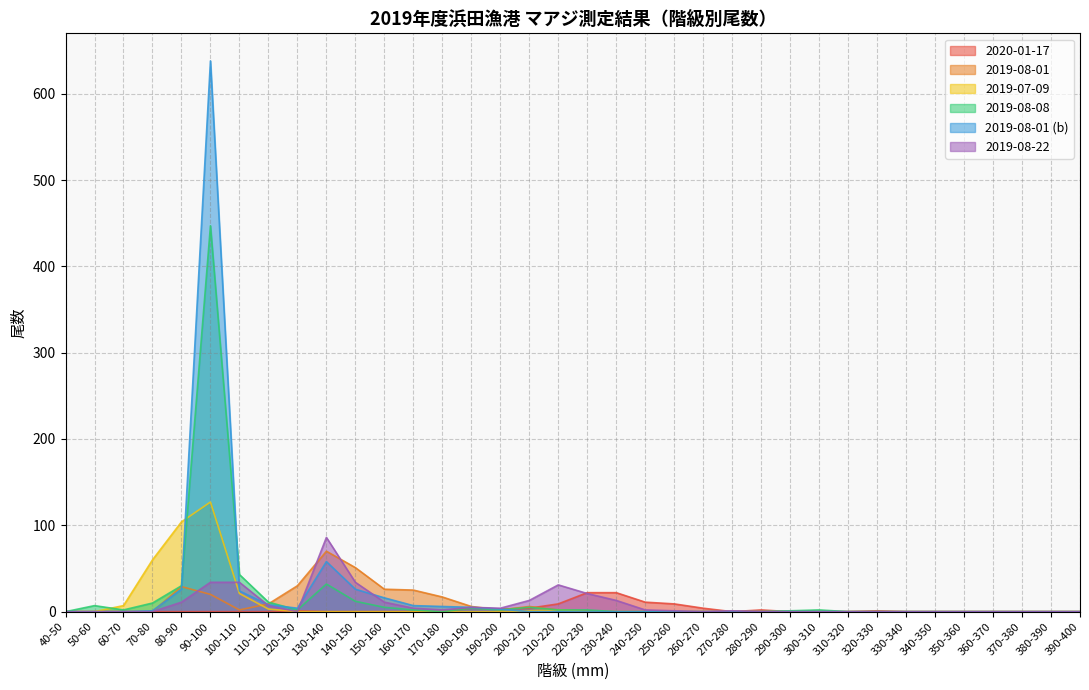

Reading left to right, list all the values displayed in this chart.

2020-01-17: 40-50=0	50-60=0	60-70=0	70-80=0	80-90=0	90-100=0	100-110=0	110-120=0	120-130=1	130-140=0	140-150=0	150-160=0	160-170=0	170-180=0	180-190=4	190-200=3	200-210=4	210-220=9	220-230=22	230-240=22	240-250=11	250-260=9	260-270=4	270-280=0	280-290=2	290-300=0	300-310=0	310-320=0	320-330=1	330-340=0	340-350=0	350-360=0	360-370=0	370-380=0	380-390=0	390-400=0
2019-08-01: 40-50=0	50-60=0	60-70=0	70-80=0	80-90=29	90-100=20	100-110=2	110-120=9	120-130=30	130-140=70	140-150=51	150-160=26	160-170=25	170-180=17	180-190=6	190-200=2	200-210=6	210-220=2	220-230=1	230-240=0	240-250=0	250-260=0	260-270=0	270-280=0	280-290=0	290-300=0	300-310=0	310-320=0	320-330=0	330-340=0	340-350=0	350-360=0	360-370=0	370-380=0	380-390=0	390-400=0
2019-07-09: 40-50=0	50-60=0	60-70=7	70-80=60	80-90=104	90-100=127	100-110=21	110-120=3	120-130=0	130-140=0	140-150=0	150-160=0	160-170=0	170-180=0	180-190=0	190-200=0	200-210=1	210-220=2	220-230=0	230-240=0	240-250=0	250-260=0	260-270=0	270-280=0	280-290=0	290-300=0	300-310=0	310-320=0	320-330=0	330-340=0	340-350=0	350-360=0	360-370=0	370-380=0	380-390=0	390-400=0
2019-08-08: 40-50=0	50-60=7	60-70=2	70-80=10	80-90=30	90-100=447	100-110=43	110-120=11	120-130=2	130-140=32	140-150=12	150-160=5	160-170=2	170-180=0	180-190=4	190-200=2	200-210=5	210-220=2	220-230=2	230-240=0	240-250=0	250-260=0	260-270=0	270-280=0	280-290=0	290-300=1	300-310=2	310-320=0	320-330=0	330-340=0	340-350=0	350-360=0	360-370=0	370-380=0	380-390=0	390-400=0
2019-08-01_b: 40-50=0	50-60=0	60-70=0	70-80=1	80-90=26	90-100=638	100-110=24	110-120=8	120-130=4	130-140=58	140-150=26	150-160=16	160-170=7	170-180=6	180-190=5	190-200=3	200-210=0	210-220=0	220-230=0	230-240=0	240-250=0	250-260=0	260-270=0	270-280=0	280-290=0	290-300=0	300-310=0	310-320=0	320-330=0	330-340=0	340-350=0	350-360=0	360-370=0	370-380=0	380-390=0	390-400=0
2019-08-22: 40-50=0	50-60=0	60-70=0	70-80=0	80-90=11	90-100=34	100-110=34	110-120=7	120-130=0	130-140=86	140-150=34	150-160=11	160-170=4	170-180=2	180-190=5	190-200=4	200-210=13	210-220=31	220-230=21	230-240=13	240-250=2	250-260=1	260-270=0	270-280=1	280-290=0	290-300=0	300-310=0	310-320=0	320-330=0	330-340=0	340-350=0	350-360=0	360-370=0	370-380=0	380-390=0	390-400=0